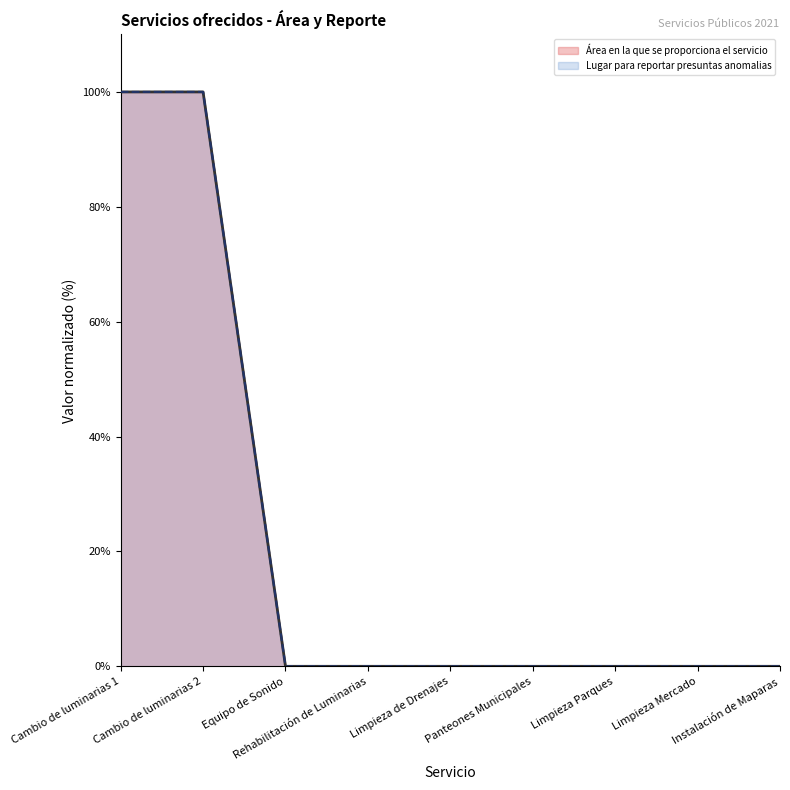

True or false: Lugar para reportar presuntas anomalias and Área en la que se proporciona el servicio intersect in this chart.

False